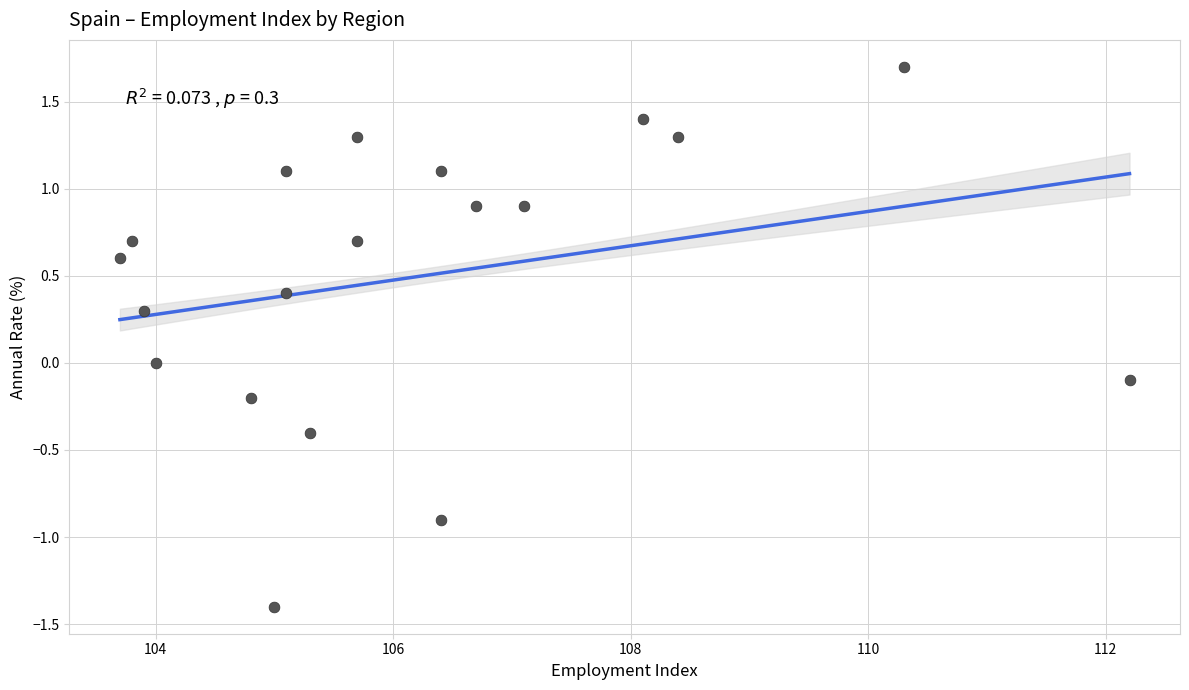

What is the range of Y values (max minus min)?

3.1